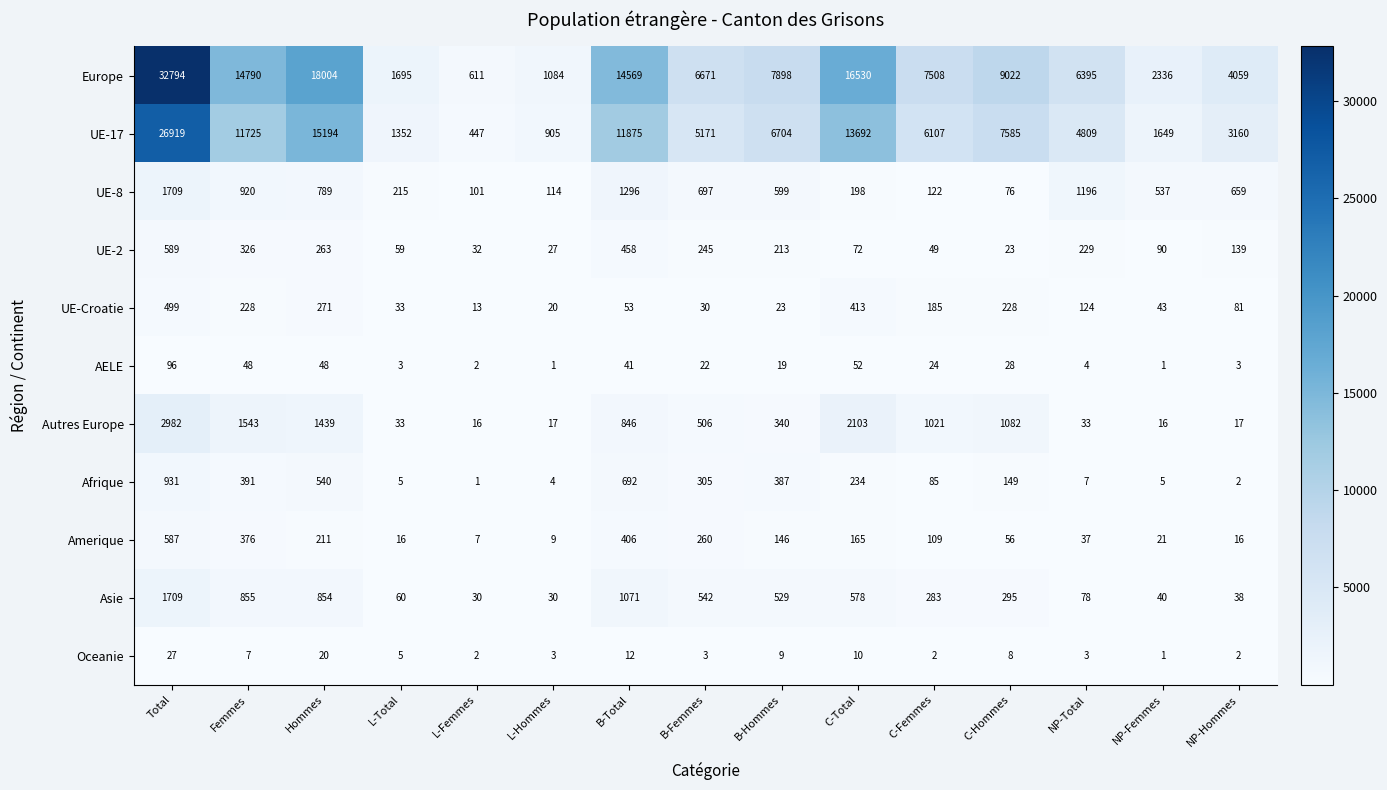

The value of Autres Europe at Total is 2982. True or false?

True